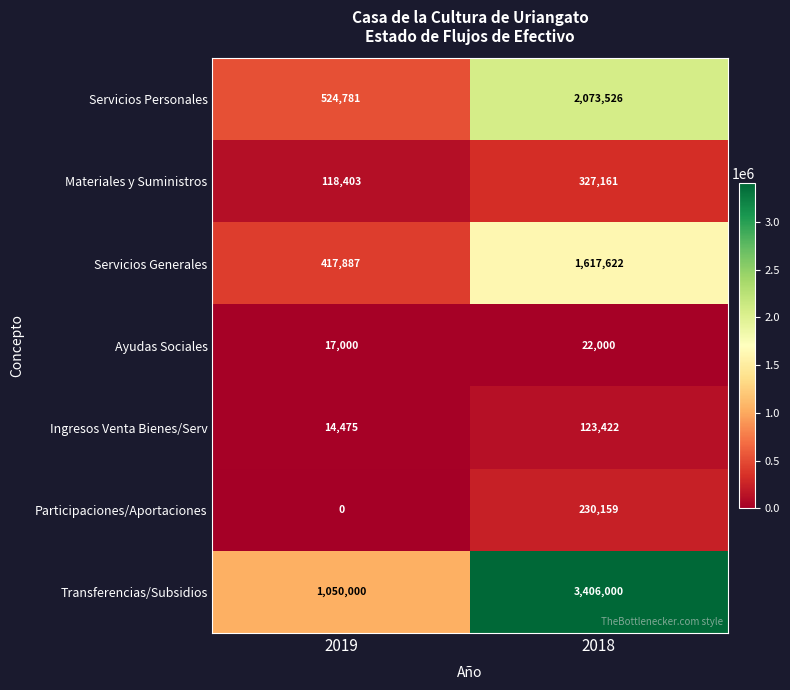

What is the average value of the Transferencias/Subsidios series?

2228000